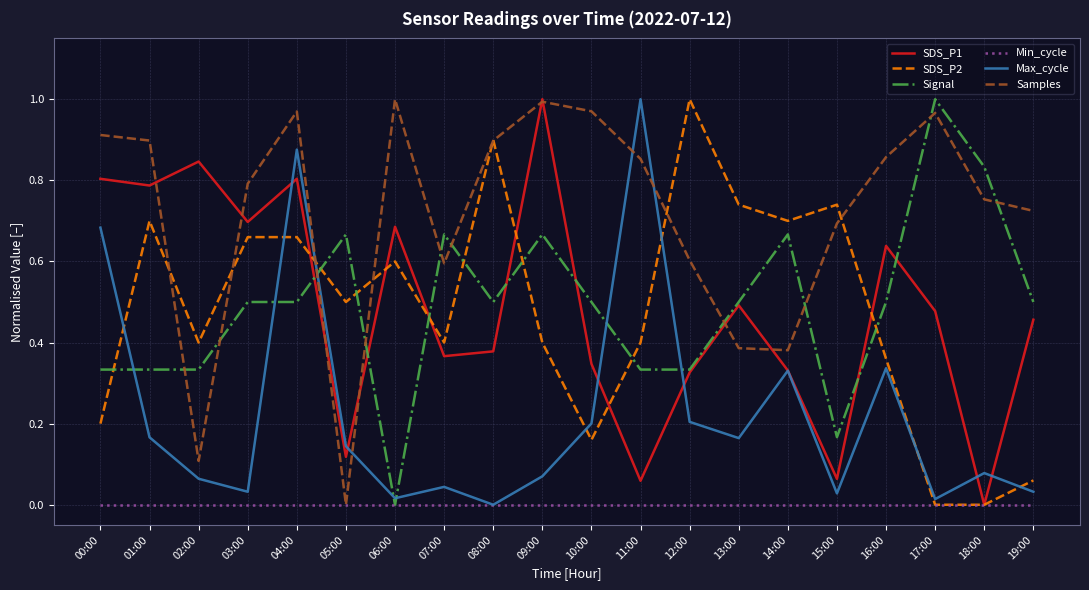

Between 05:00 and 18:00, which series saw the biggest shift?

Samples